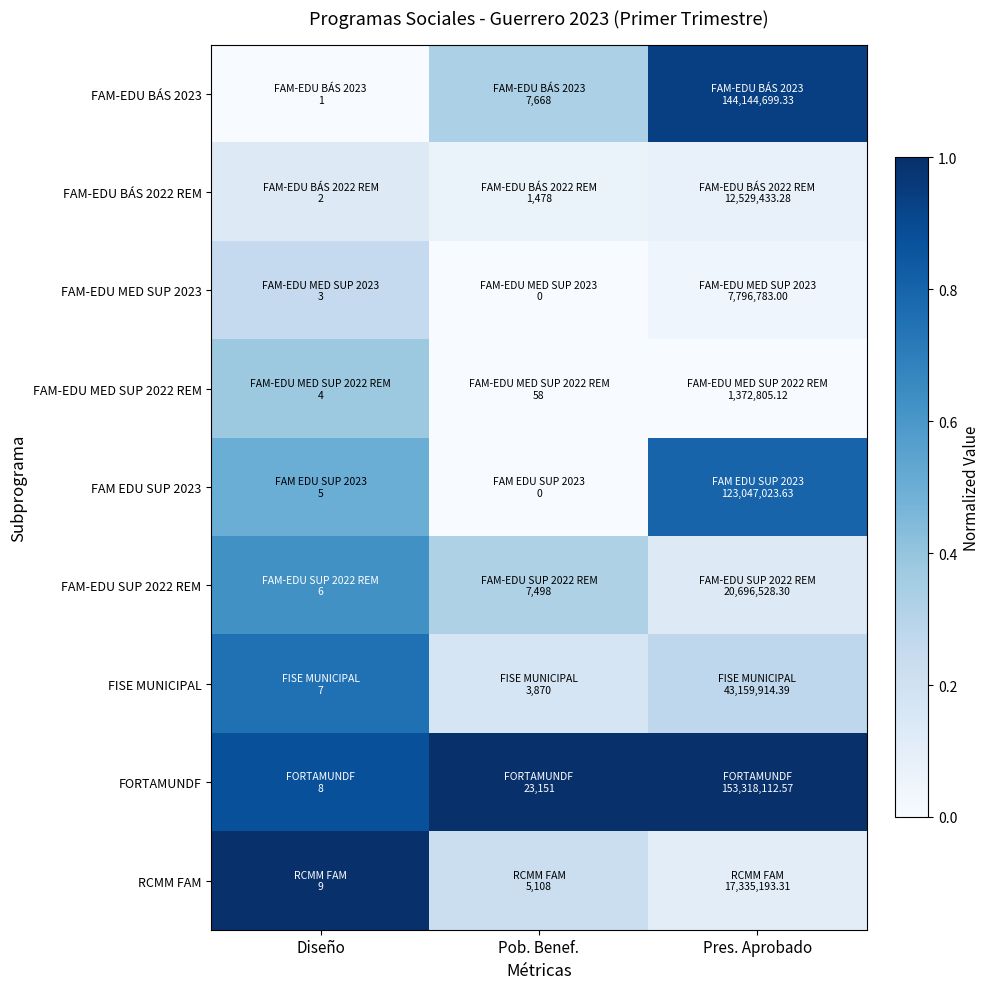

Reading left to right, what are all the values shown in this chart?

FAM-EDU BÁS 2023: Diseño=0.0	Pob. Benef.=0.3	Pres. Aprobado=0.9
FAM-EDU BÁS 2022 REM: Diseño=0.1	Pob. Benef.=0.1	Pres. Aprobado=0.1
FAM-EDU MED SUP 2023: Diseño=0.2	Pob. Benef.=0.0	Pres. Aprobado=0.0
FAM-EDU MED SUP 2022 REM: Diseño=0.4	Pob. Benef.=0.0	Pres. Aprobado=0.0
FAM EDU SUP 2023: Diseño=0.5	Pob. Benef.=0.0	Pres. Aprobado=0.8
FAM-EDU SUP 2022 REM: Diseño=0.6	Pob. Benef.=0.3	Pres. Aprobado=0.1
FISE MUNICIPAL: Diseño=0.8	Pob. Benef.=0.2	Pres. Aprobado=0.3
FORTAMUNDF: Diseño=0.9	Pob. Benef.=1.0	Pres. Aprobado=1.0
RCMM FAM: Diseño=1.0	Pob. Benef.=0.2	Pres. Aprobado=0.1